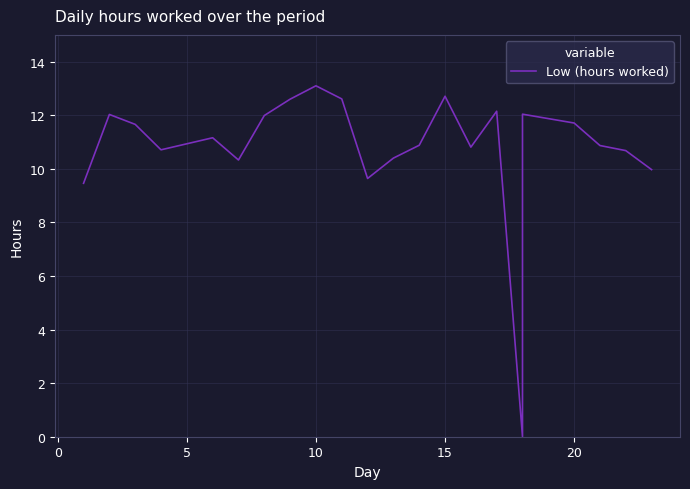

Is it true that the value at −5 is 3.3?

False